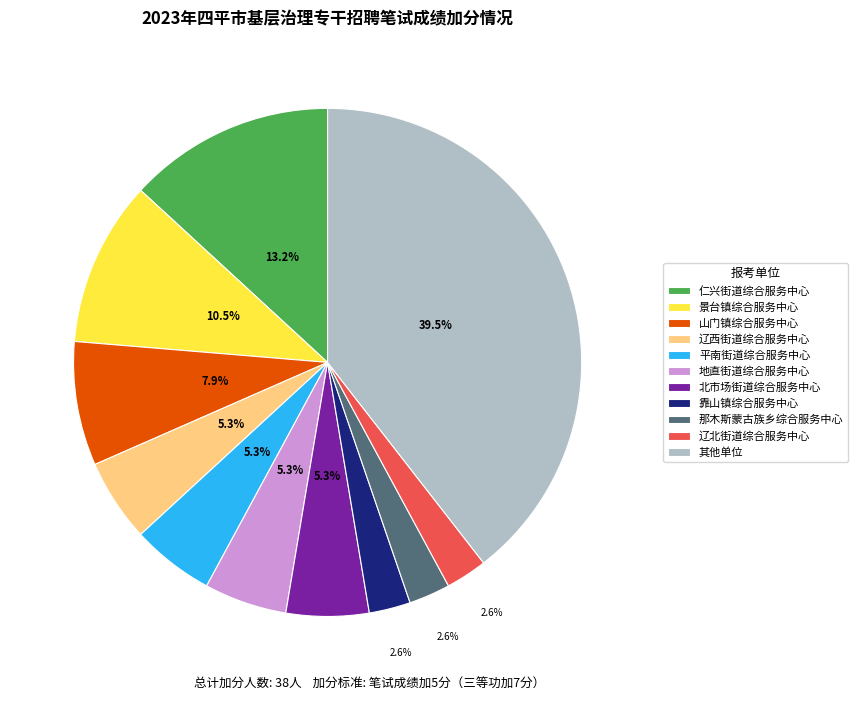

Combined, do 辽北街道综合服务中心 and 平南街道综合服务中心 account for over 50%?

No